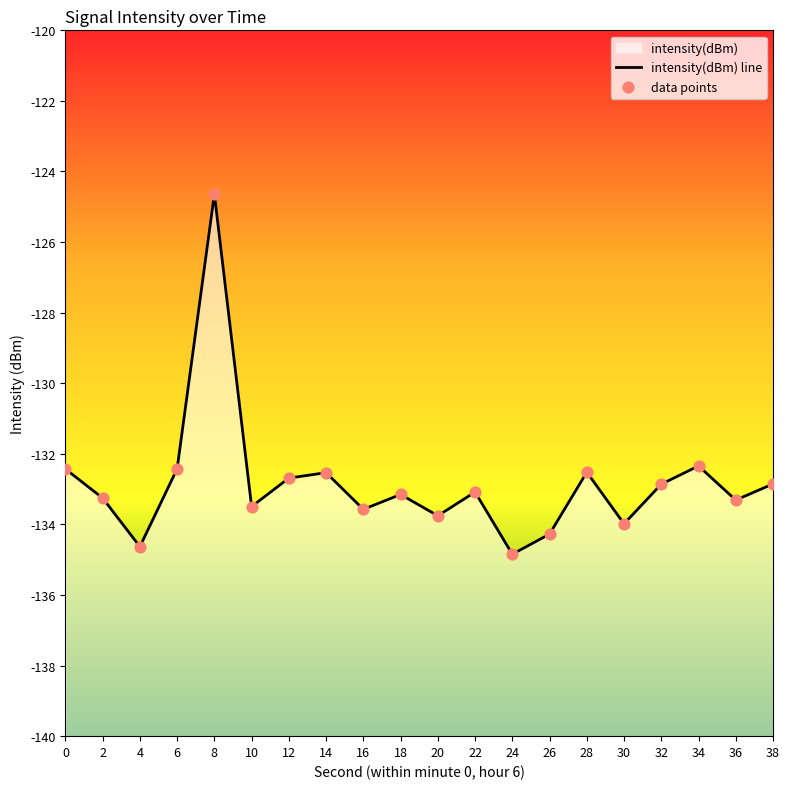

At which category is the sum across all series the highest?

8